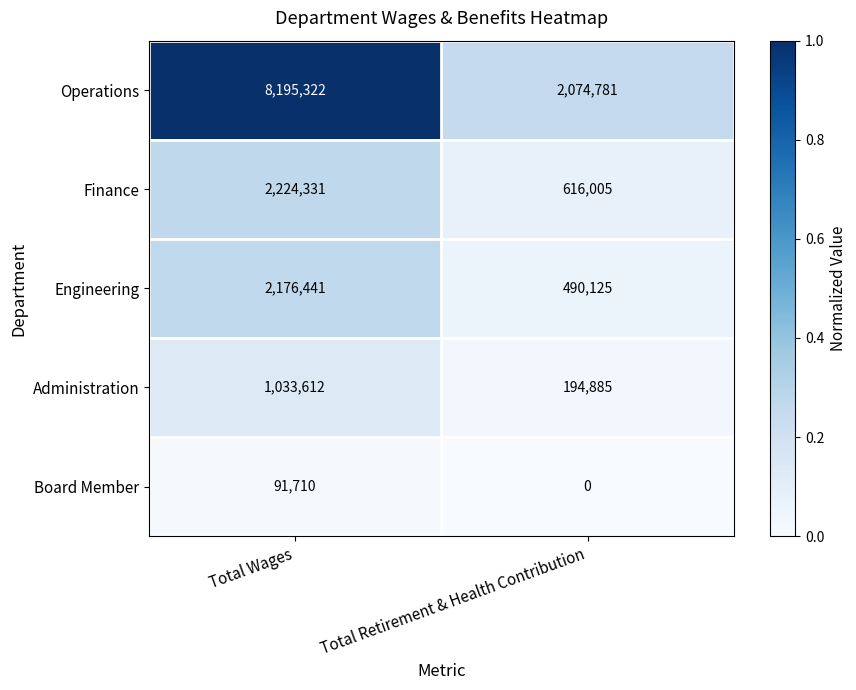

Read the Operations value at Total Retirement & Health Contribution, to the nearest 50.

2074800